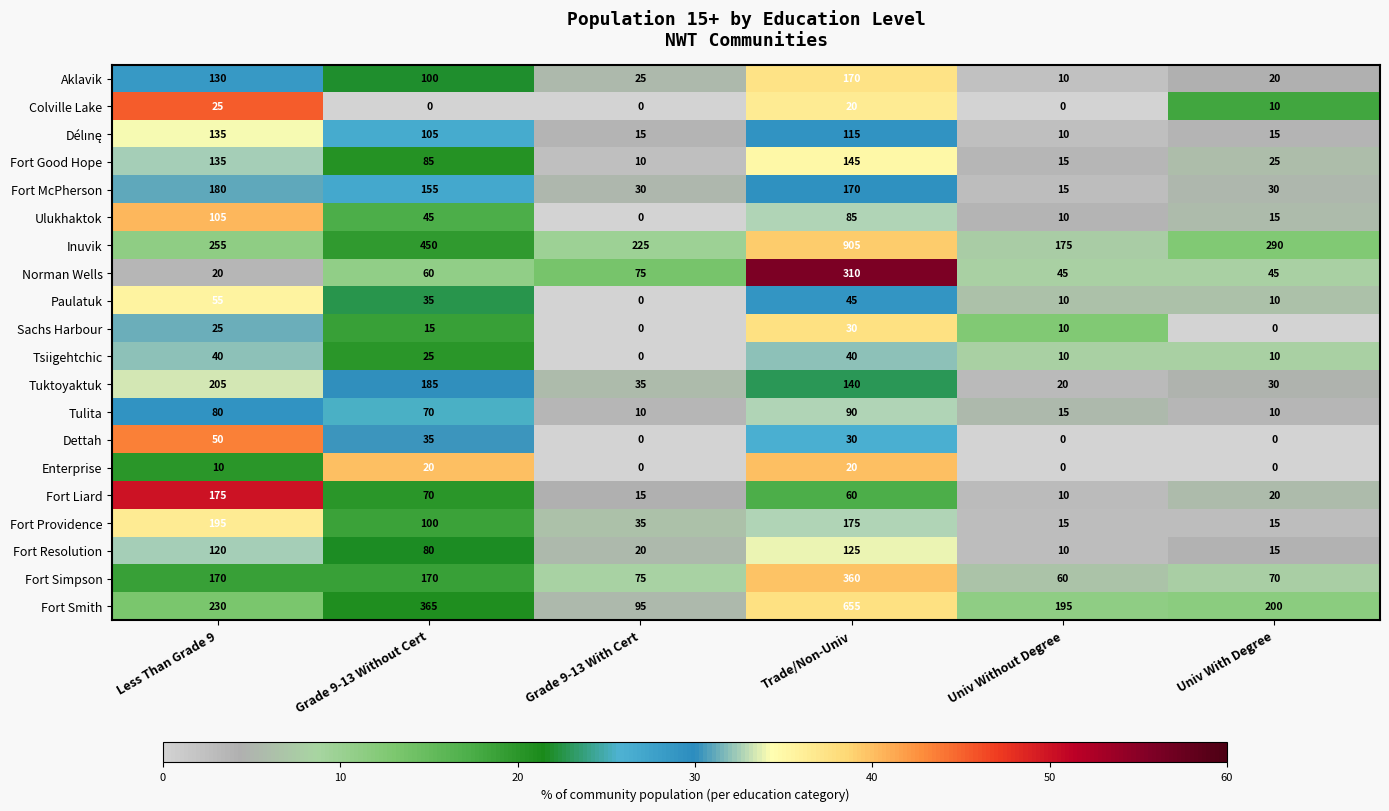

Which series has the largest range (max minus min)?

Inuvik